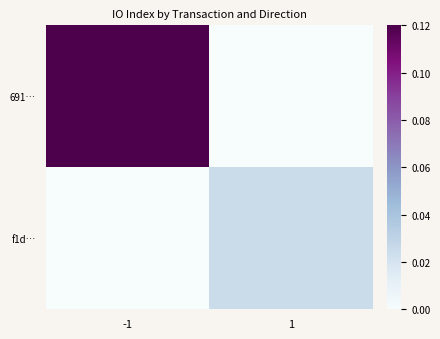

Reading right to left, transcribe all the data shown in this chart.

691…: 1=0.0	-1=0.1
f1d…: 1=0.0	-1=0.0